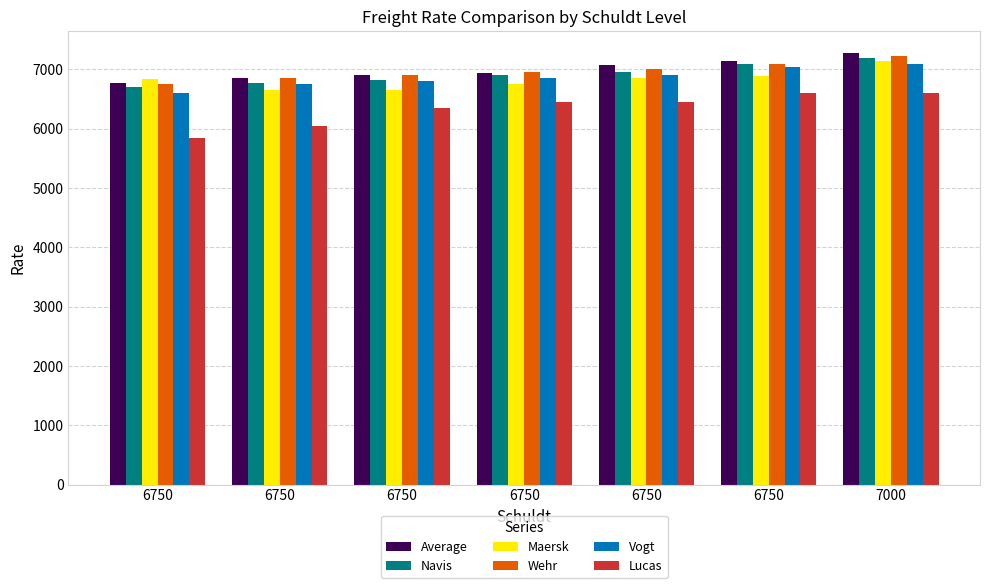

How many data points does each series have?

7